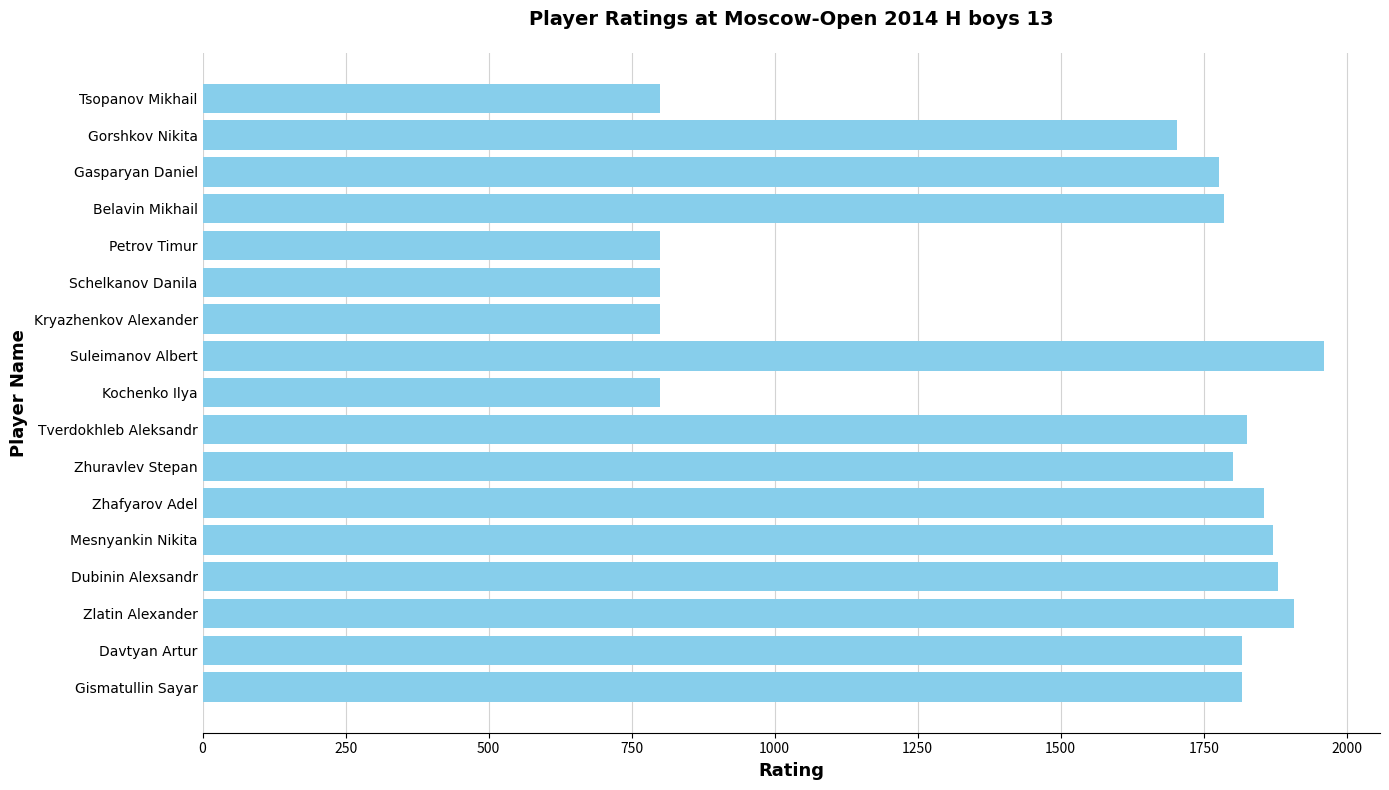

What is the difference between the maximum and second lowest values?

1160